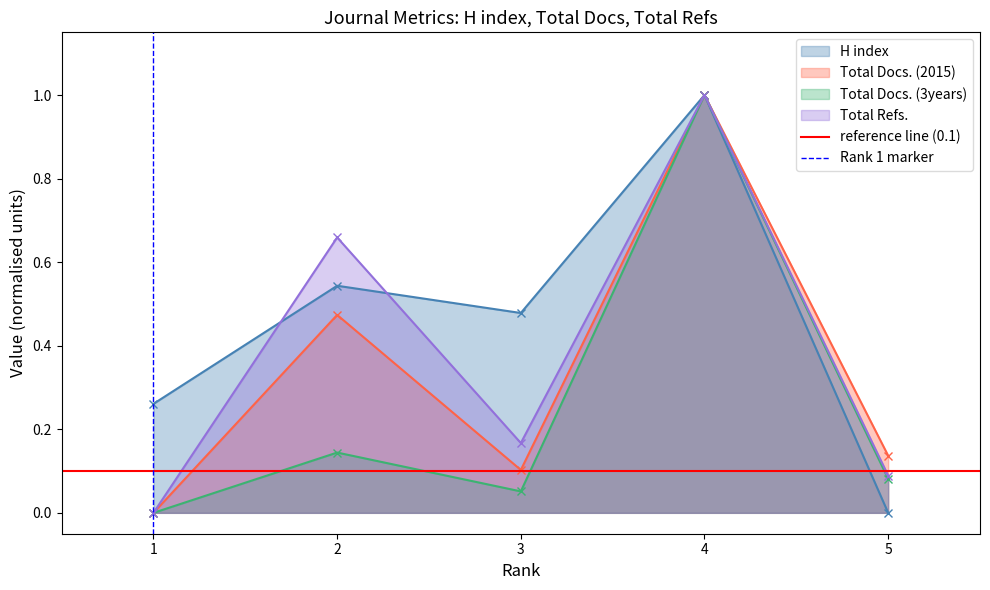

Rank the categories by Total Docs. (3years) value from highest to lowest.

4, 2, 5, 3, 1